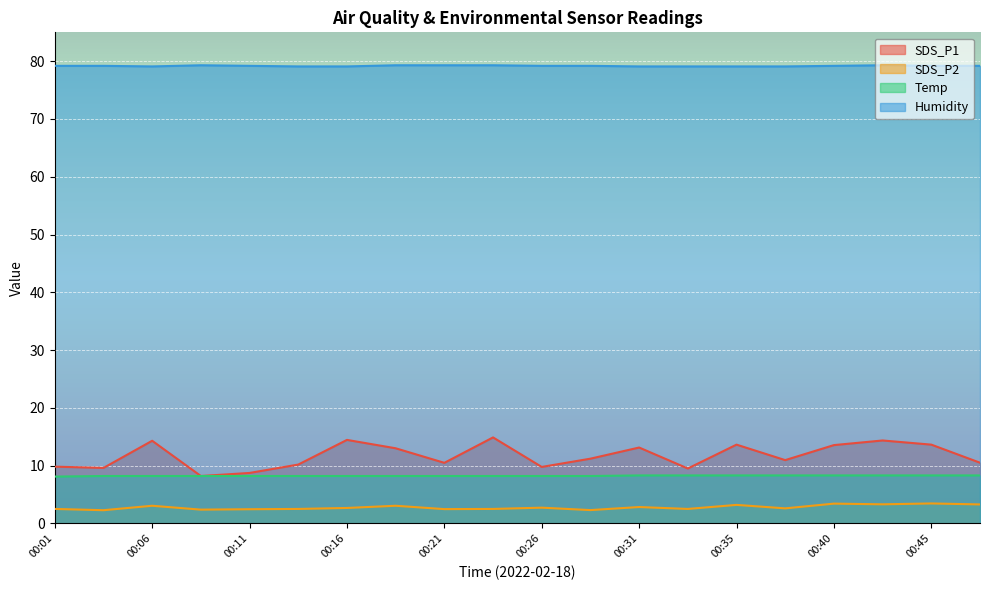

In SDS_P1, how many points are higher than both neighbors (excluding endpoints)?

6